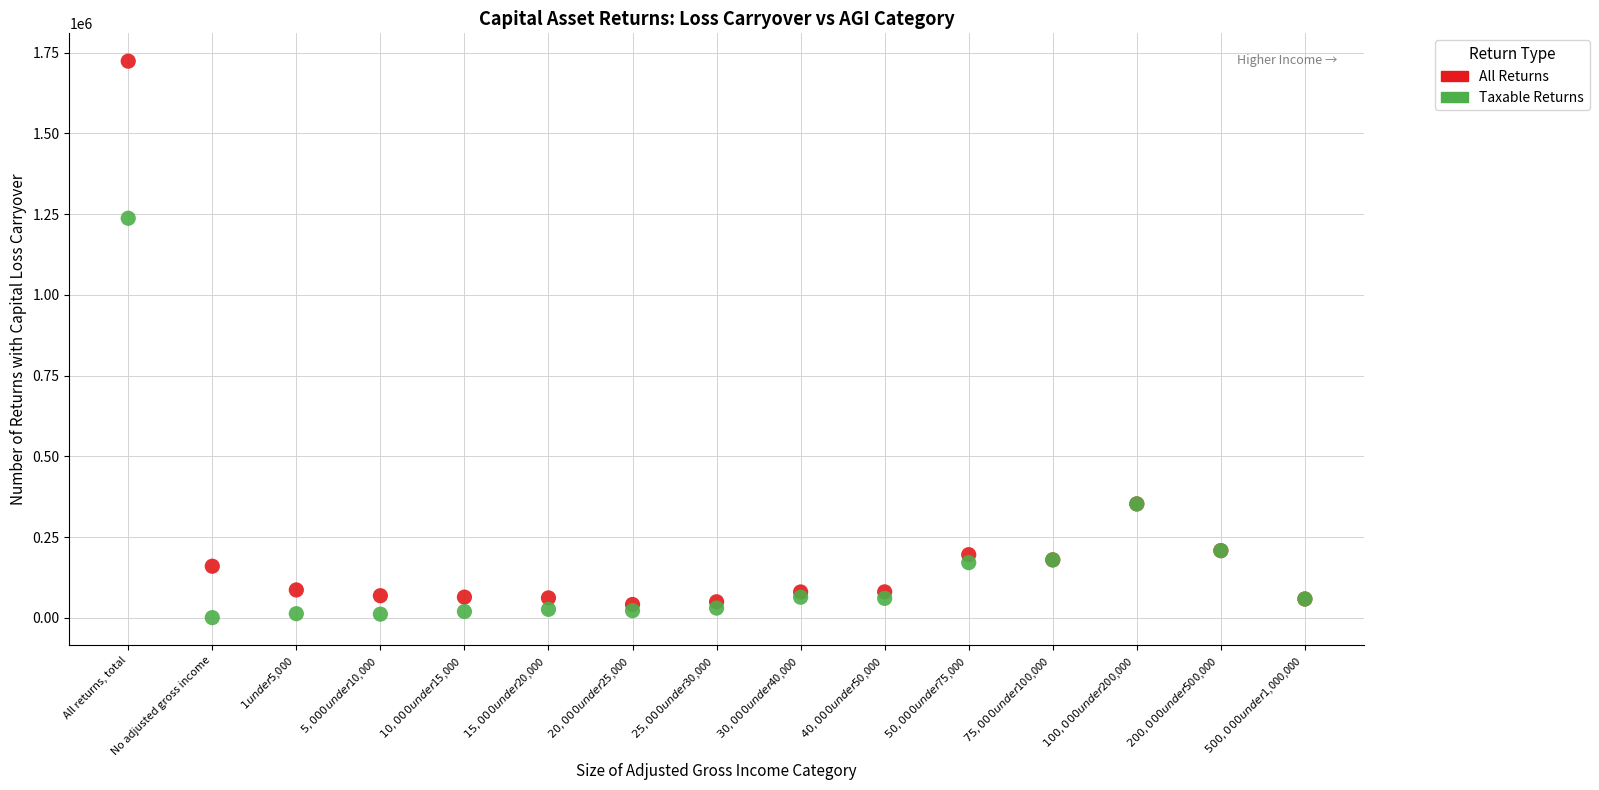

Across all series, what Y value is closest to 862197?

1237403